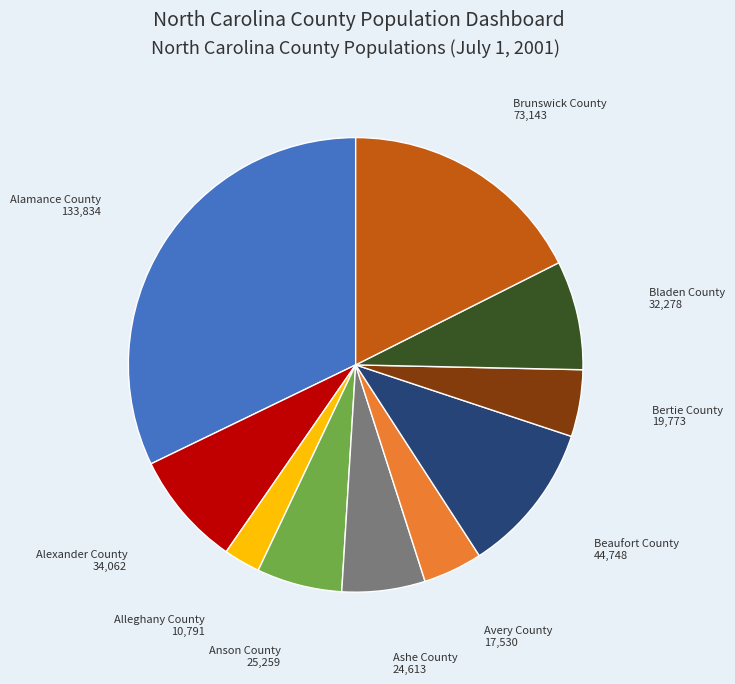

How many segments does this pie chart have?

10